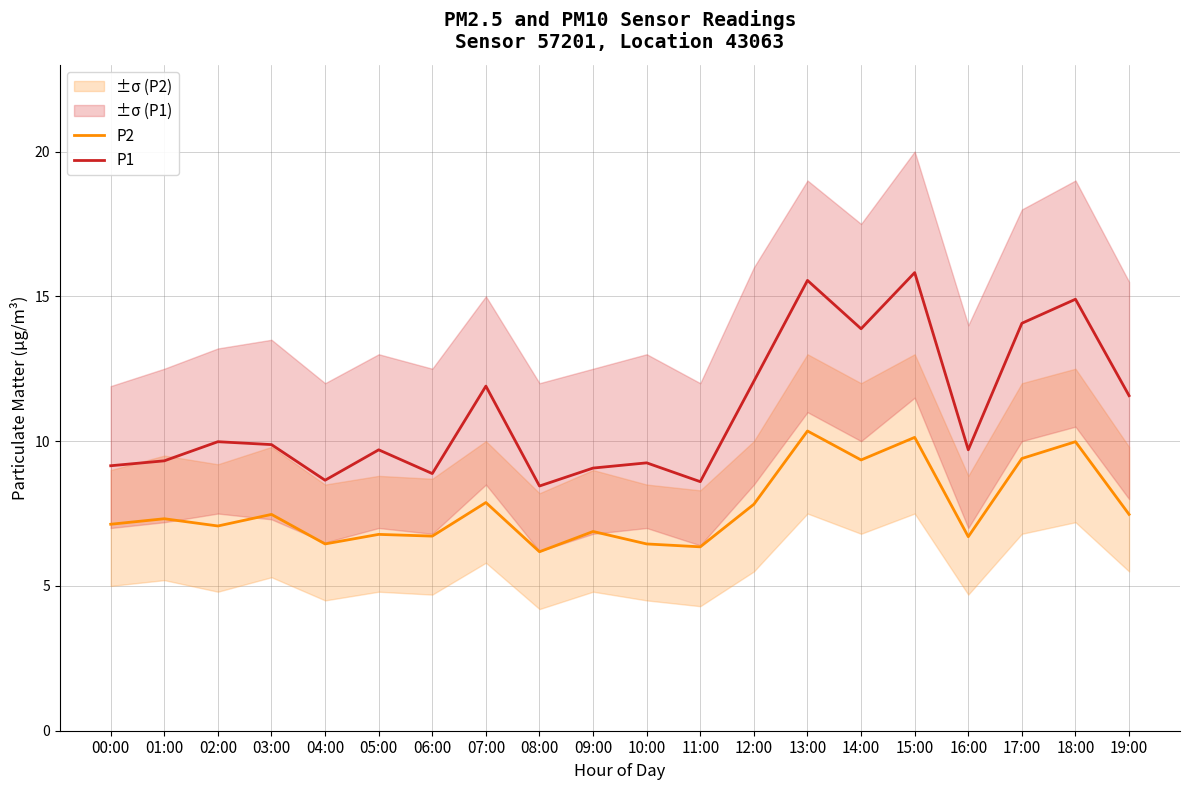

The value of P1 at 14:00 is 20.5. True or false?

False